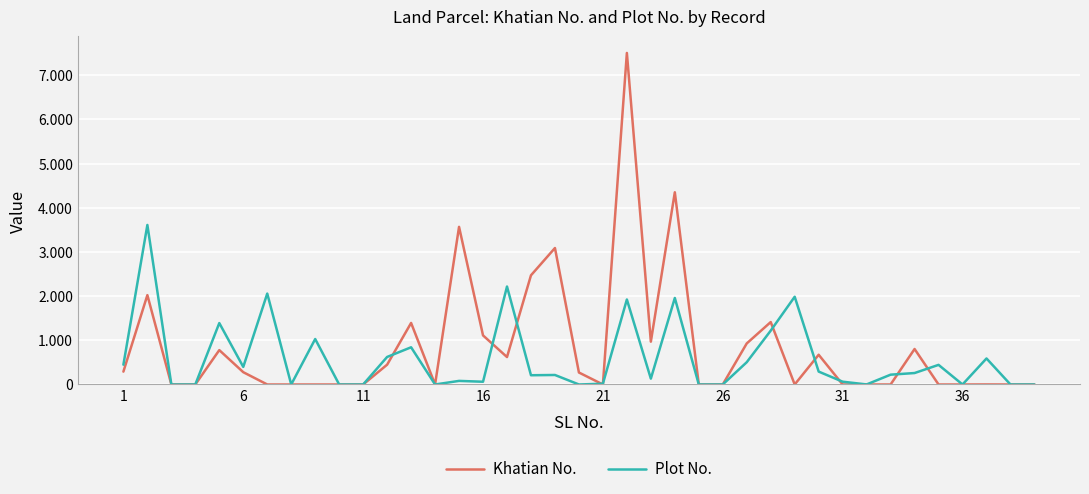

Does the chart have visible grid lines?

Yes